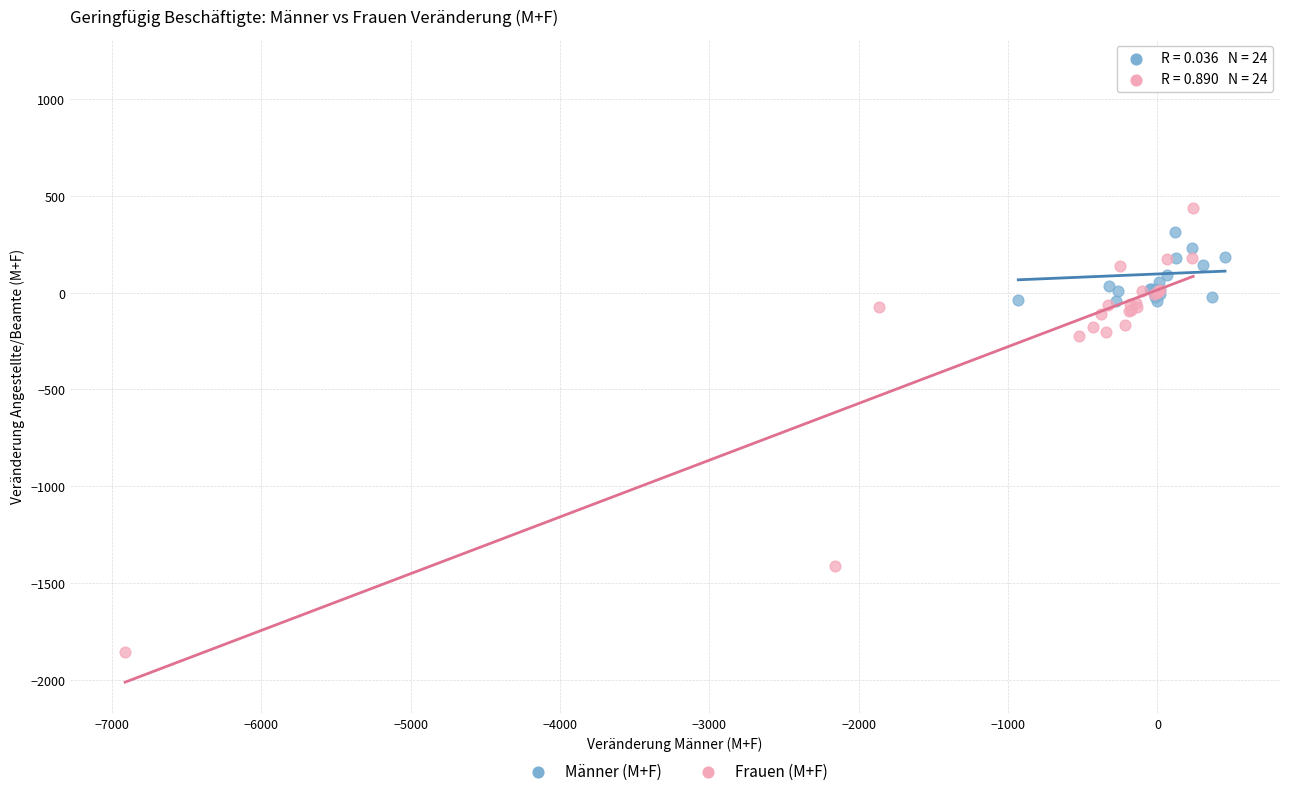

Which series reaches the minimum Y coordinate?

Frauen (M+F)